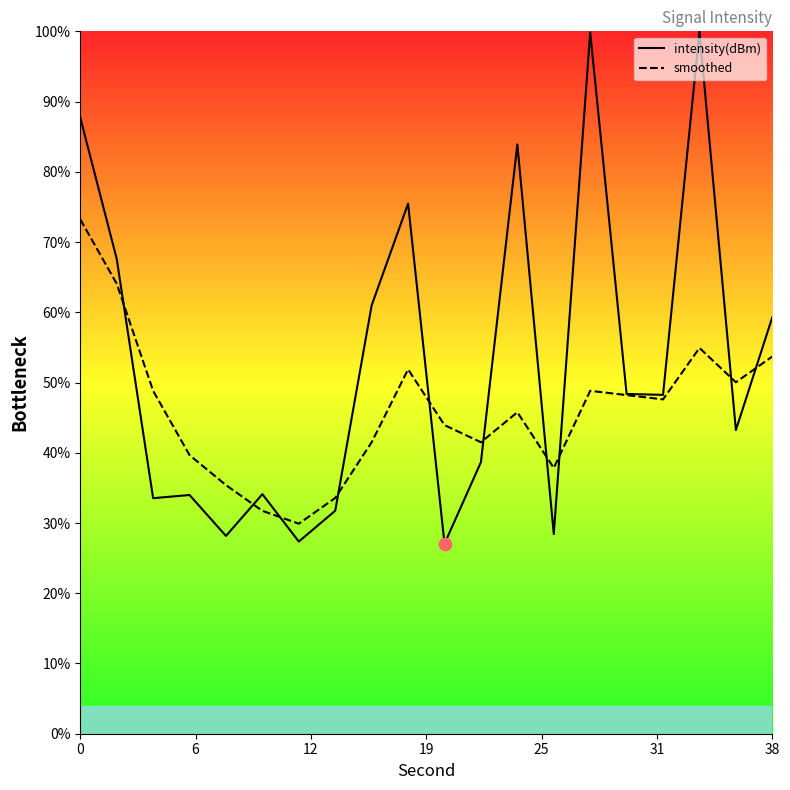

At how many categories does at least one series exceed 46?

12